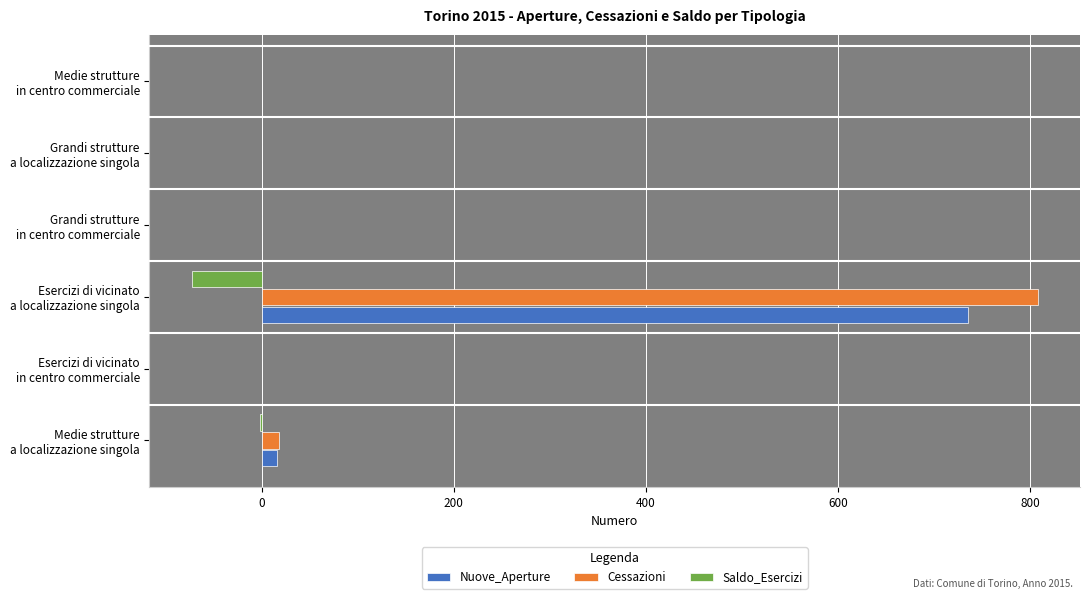

What is the sum of all Saldo_Esercizi values?

-75